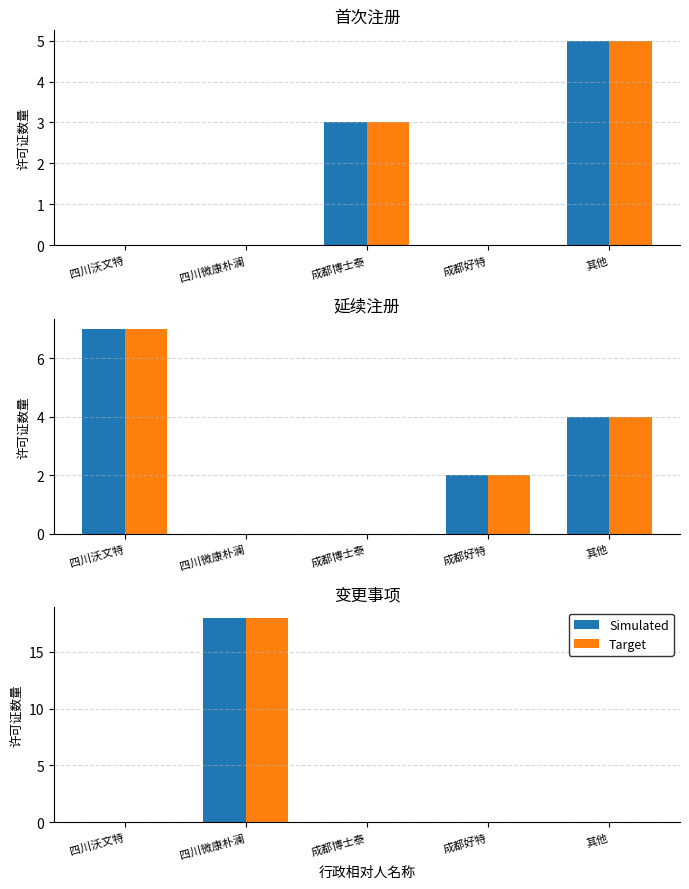

What is the maximum value for Target?

18